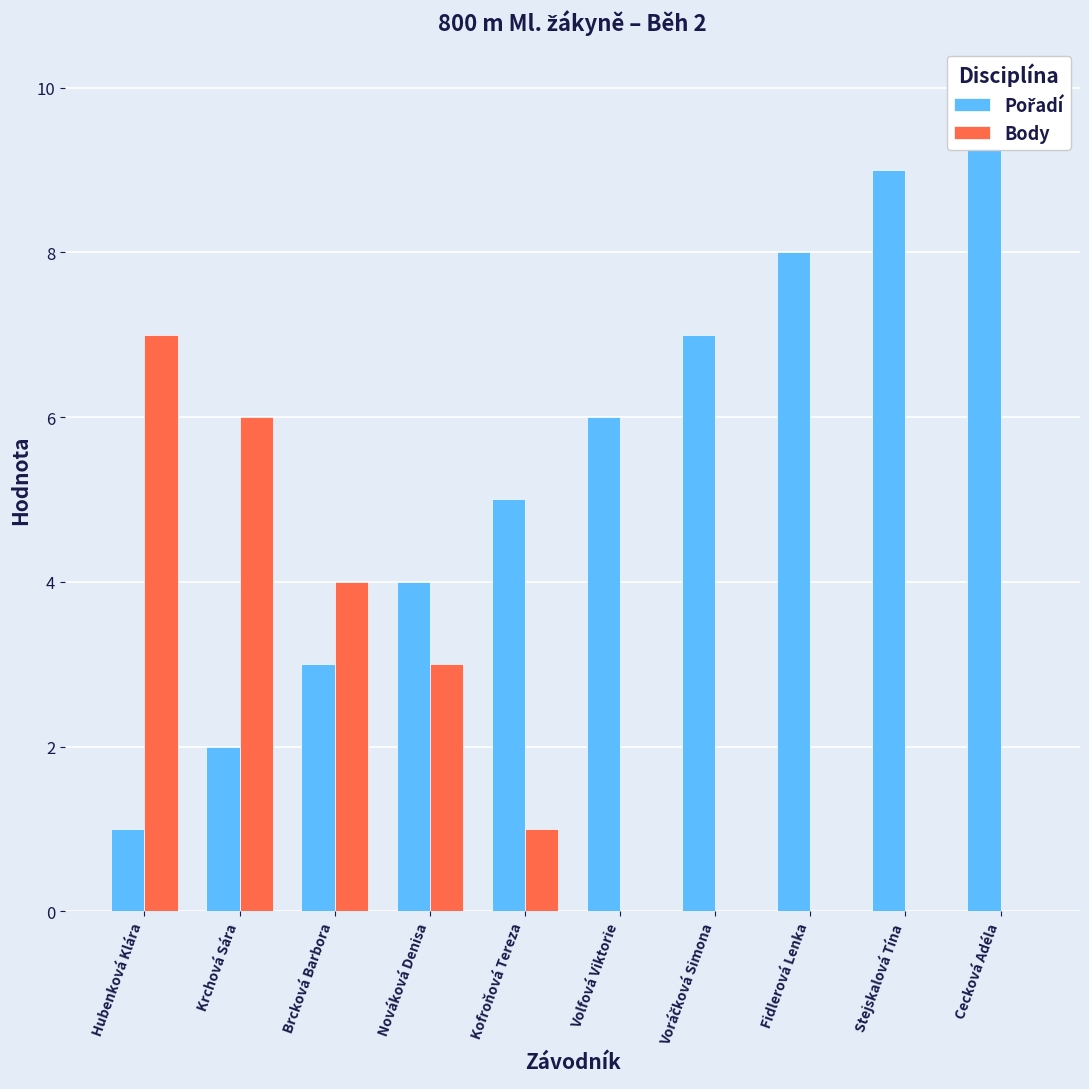

Which series has the largest total across all categories?

Pořadí